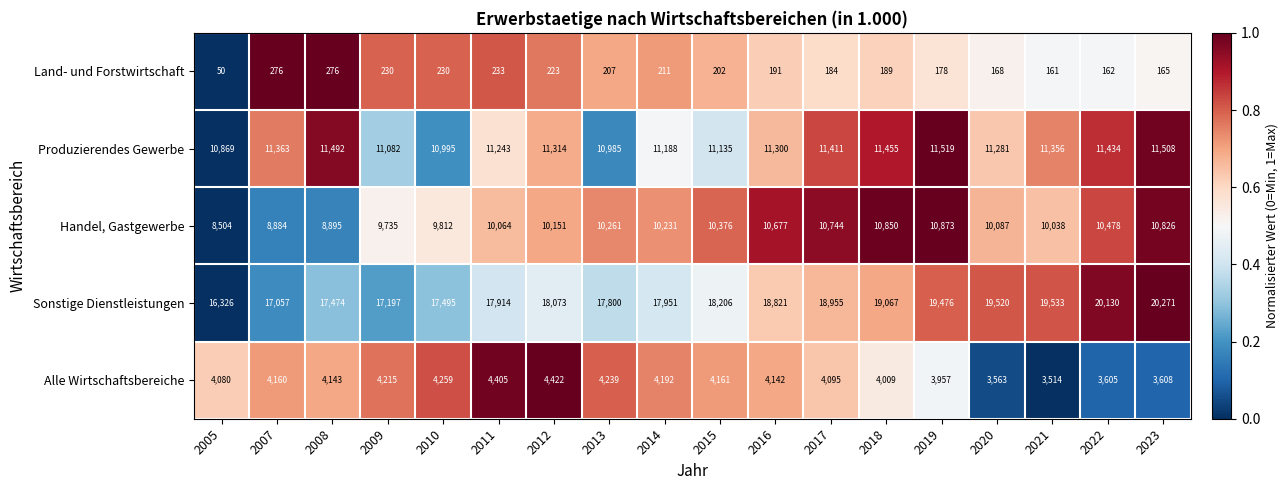

Which series changed the most between 2007 and 2015?

Handel, Gastgewerbe